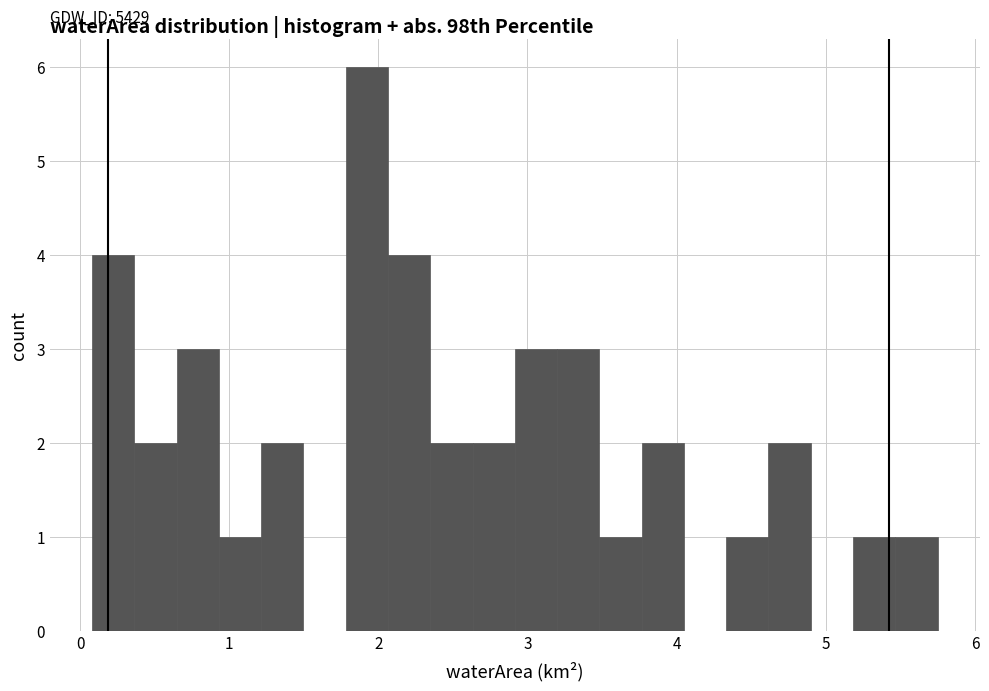

Around what value on the x-axis is the tallest bar? Give the approximate position of its centre, as read against the axis.

1.9